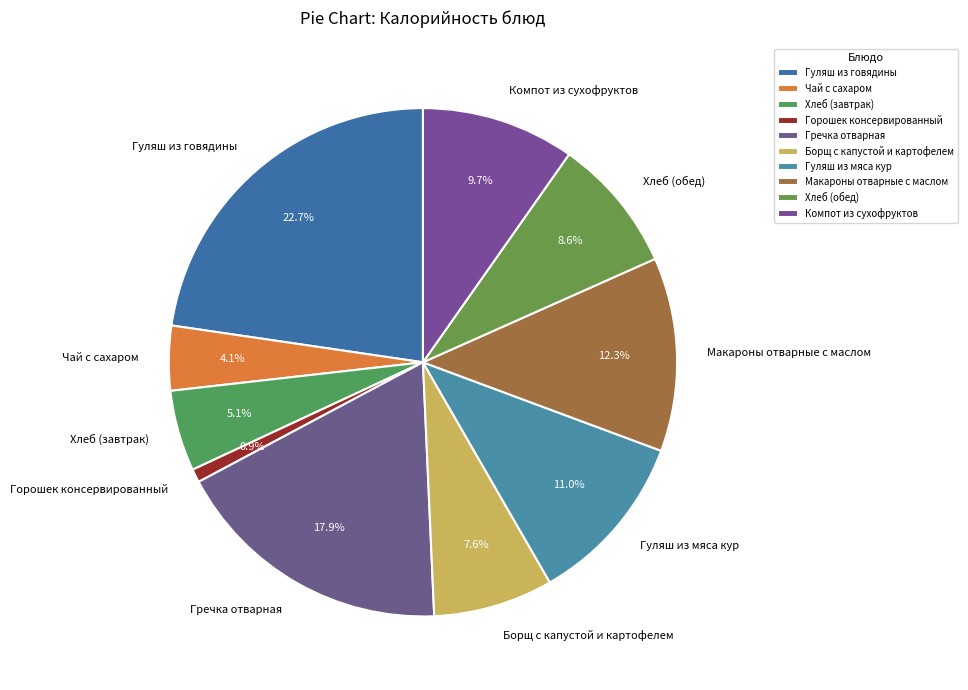

Is it true that Горошек консервированный is 1% of the pie?

True